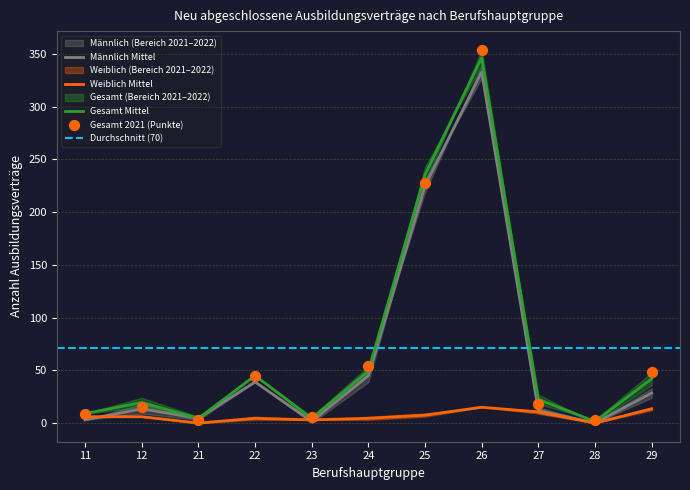

Is the value of gesamt 2021 at 25 greater than the value of weiblich 2021 at 25?

Yes